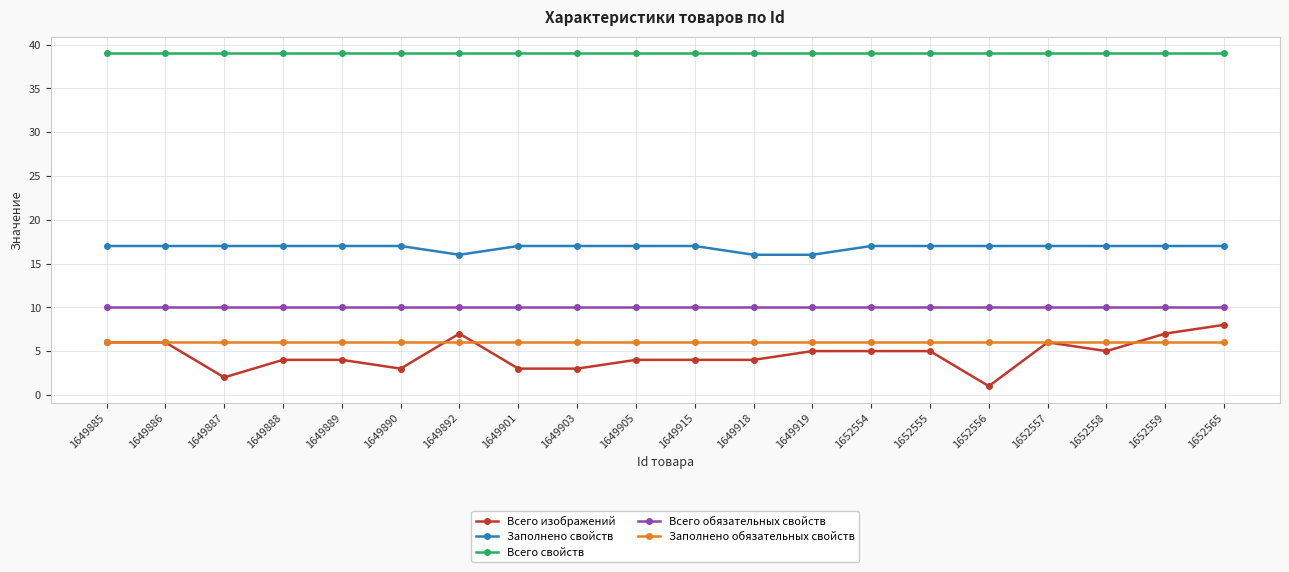

Reading right to left, what are all the values shown in this chart?

Всего изображений: 1652565=8	1652559=7	1652558=5	1652557=6	1652556=1	1652555=5	1652554=5	1649919=5	1649918=4	1649915=4	1649905=4	1649903=3	1649901=3	1649892=7	1649890=3	1649889=4	1649888=4	1649887=2	1649886=6	1649885=6
Заполнено свойств: 1652565=17	1652559=17	1652558=17	1652557=17	1652556=17	1652555=17	1652554=17	1649919=16	1649918=16	1649915=17	1649905=17	1649903=17	1649901=17	1649892=16	1649890=17	1649889=17	1649888=17	1649887=17	1649886=17	1649885=17
Всего свойств: 1652565=39	1652559=39	1652558=39	1652557=39	1652556=39	1652555=39	1652554=39	1649919=39	1649918=39	1649915=39	1649905=39	1649903=39	1649901=39	1649892=39	1649890=39	1649889=39	1649888=39	1649887=39	1649886=39	1649885=39
Всего обязательных свойств: 1652565=10	1652559=10	1652558=10	1652557=10	1652556=10	1652555=10	1652554=10	1649919=10	1649918=10	1649915=10	1649905=10	1649903=10	1649901=10	1649892=10	1649890=10	1649889=10	1649888=10	1649887=10	1649886=10	1649885=10
Заполнено обязательных свойств: 1652565=6	1652559=6	1652558=6	1652557=6	1652556=6	1652555=6	1652554=6	1649919=6	1649918=6	1649915=6	1649905=6	1649903=6	1649901=6	1649892=6	1649890=6	1649889=6	1649888=6	1649887=6	1649886=6	1649885=6